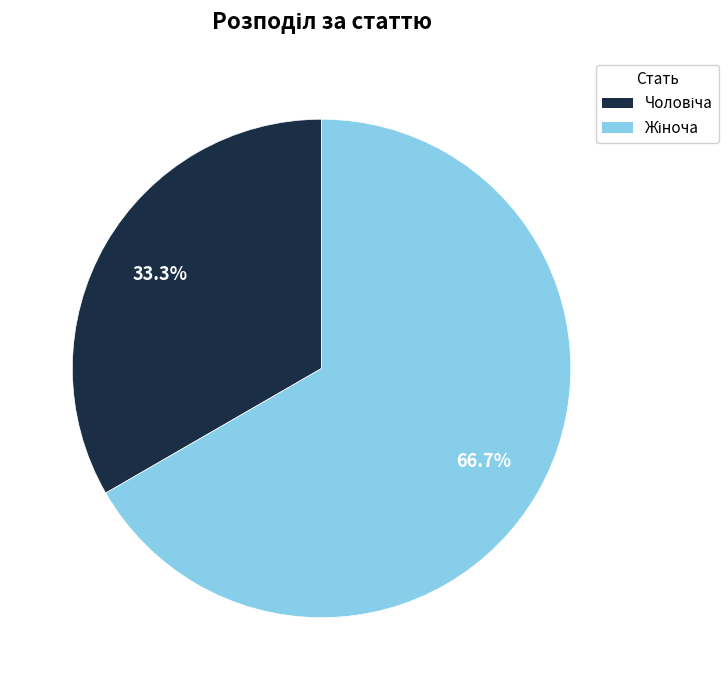

To the nearest percent, what is the difference between the largest and smallest slice percentages?

33%